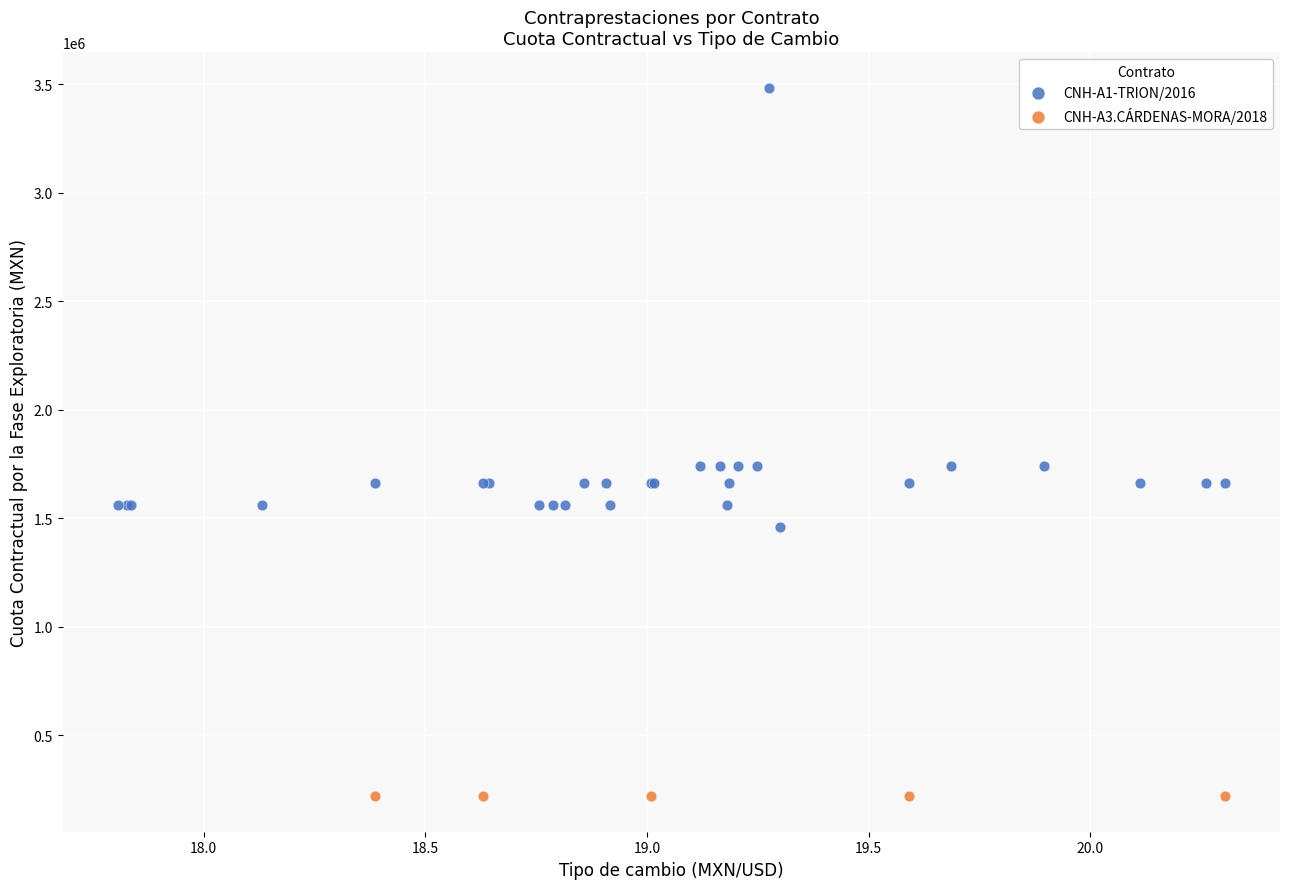

Which series contains the highest Y value?

CNH-A1-TRION/2016